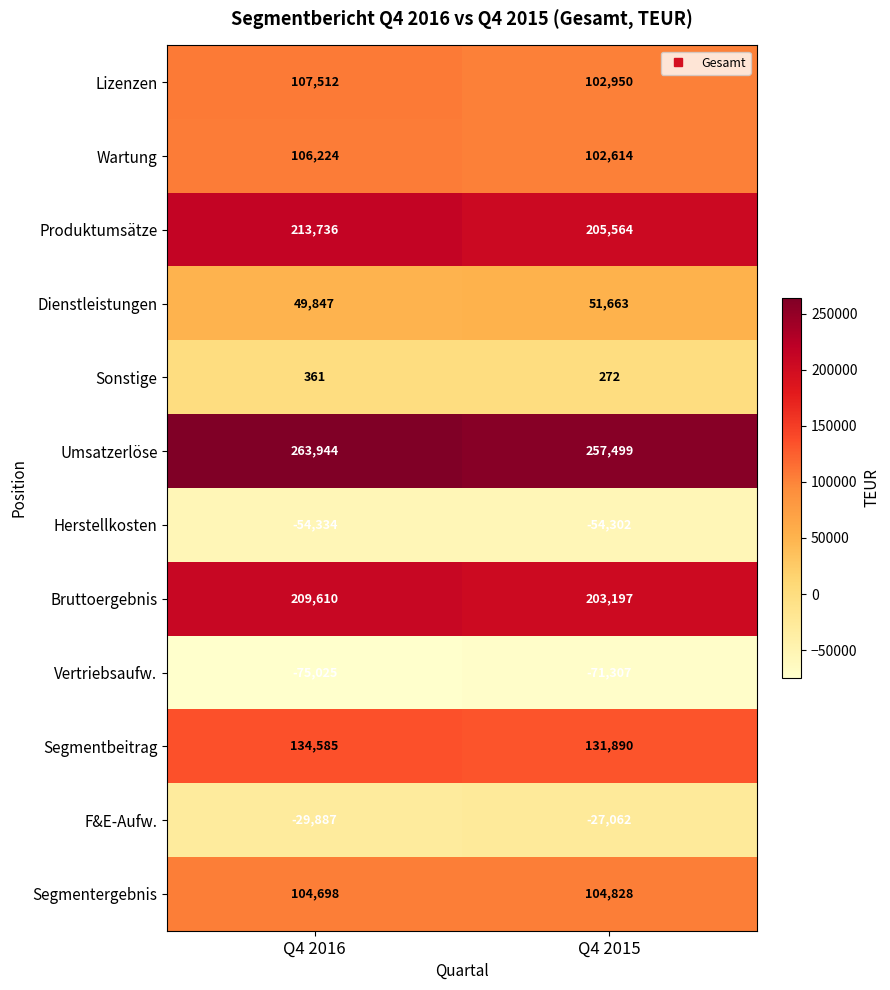

Rank the series at Q4 2016 from lowest to highest value.

Vertriebsaufw., Herstellkosten, F&E-Aufw., Sonstige, Dienstleistungen, Segmentergebnis, Wartung, Lizenzen, Segmentbeitrag, Bruttoergebnis, Produktumsätze, Umsatzerlöse